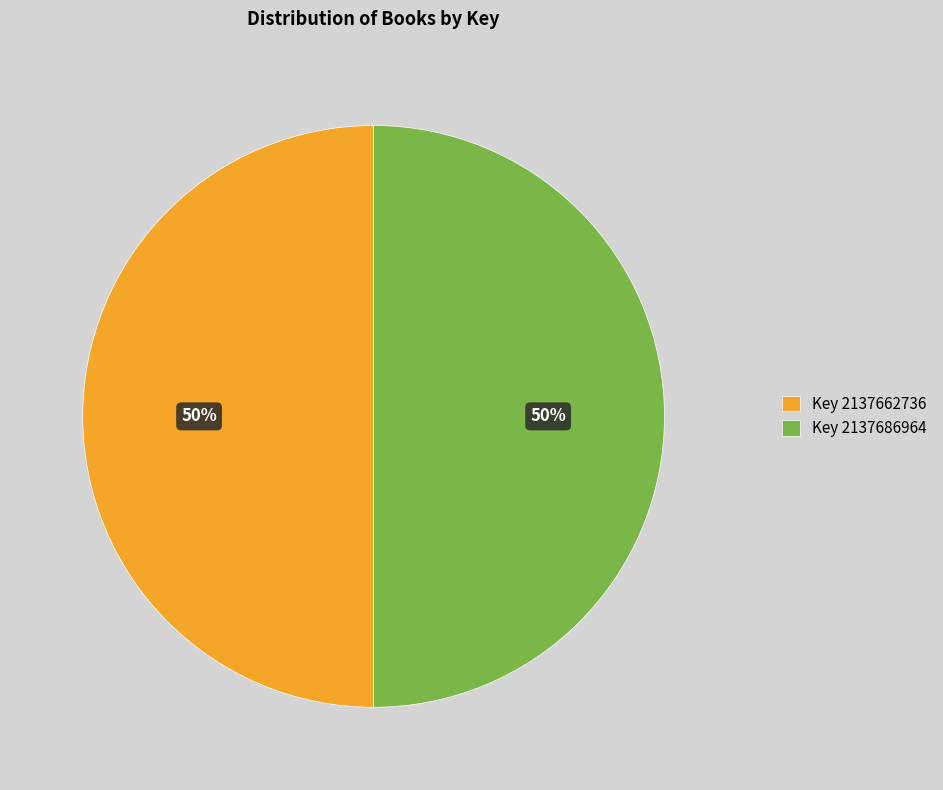

Approximately how many times larger is the value at Key 2137686964 compared to Key 2137662736?

1.0